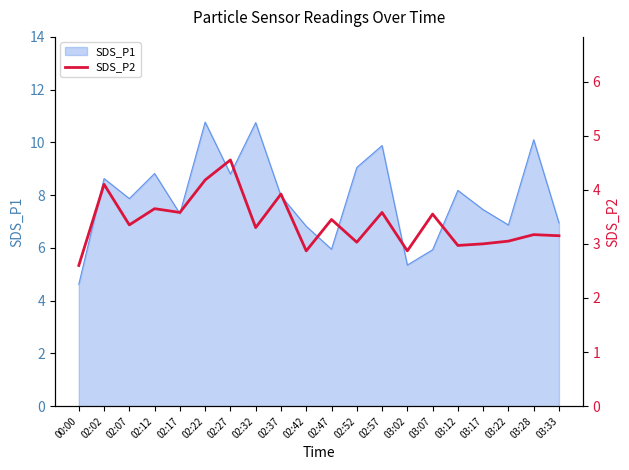

What is the label of the 6th point from the left?

02:22